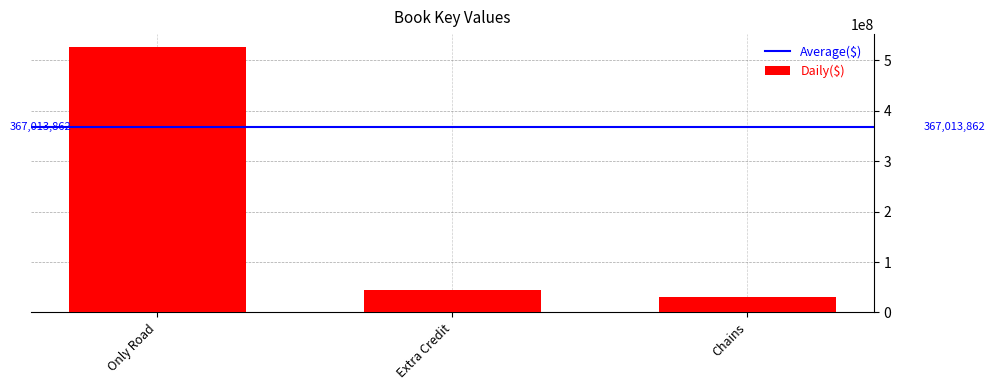

Are the bars horizontal?

No